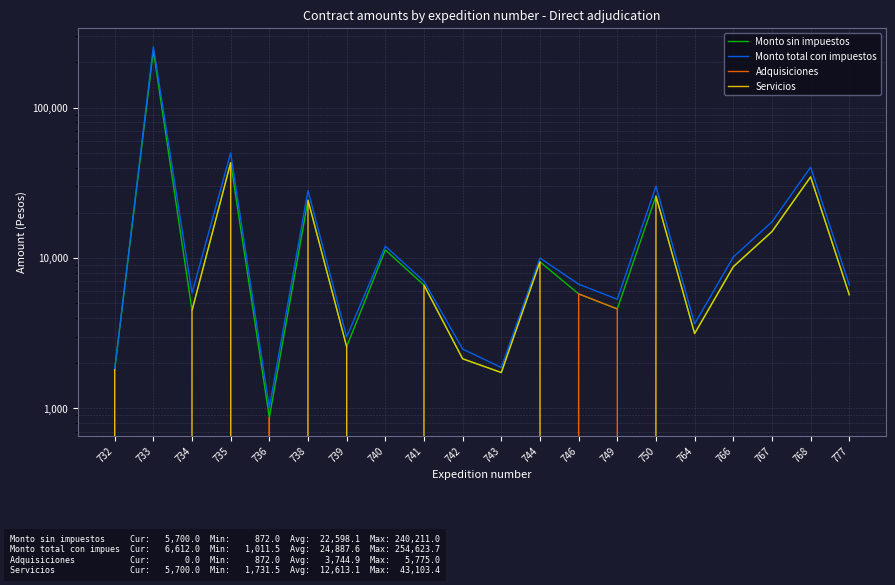

The Monto sin impuestos series shows 2137.9 at 742. True or false?

True